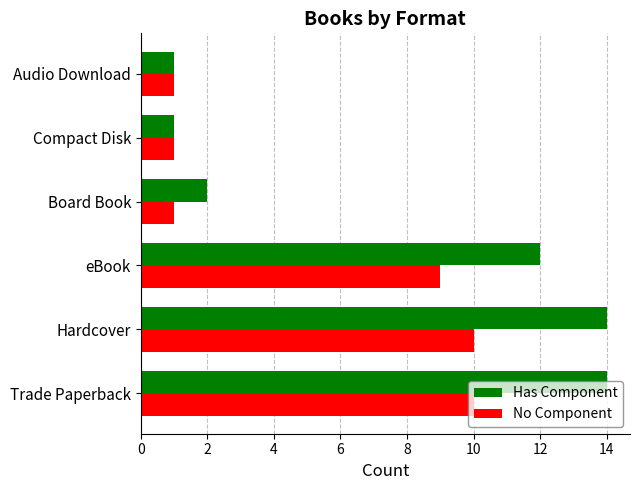

Which series has the widest spread of values?

Has Component